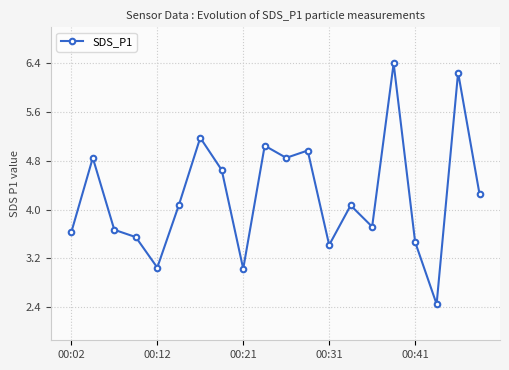

What is the sum of all values?

84.6